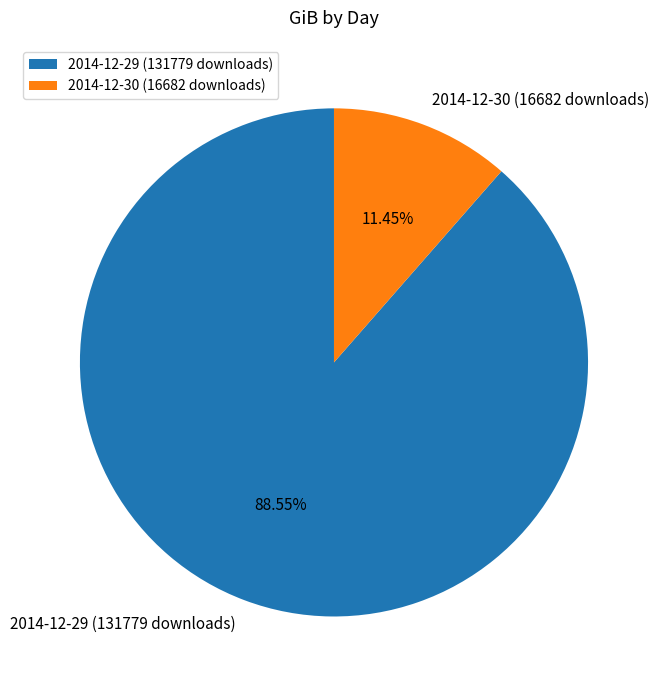

Between 2014-12-29 (131779 downloads) and 2014-12-30 (16682 downloads), which is larger?

2014-12-29 (131779 downloads)